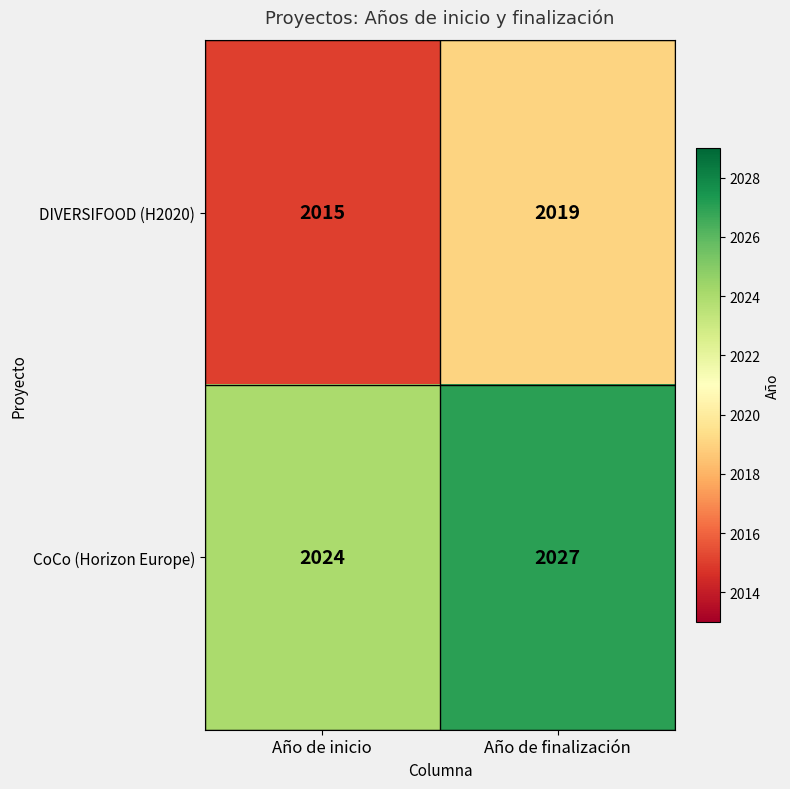

The CoCo (Horizon Europe) series shows 1303 at Año de inicio. True or false?

False